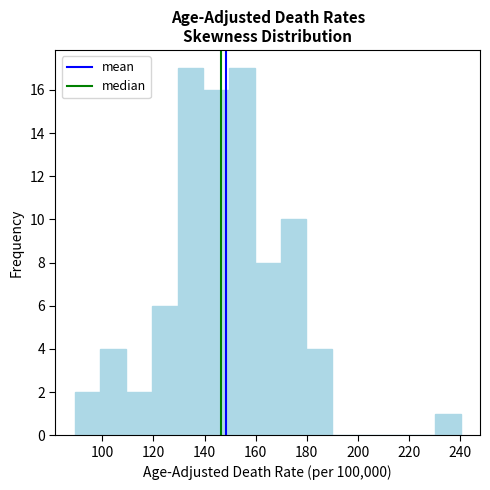

Reading left to right, transcribe this chart: for each bar, give the range it covers on the x-axis and its height. Neither the bar edges nor the heights are printed on the chart, so give them approximately, as read against the axes.

90 to 100: 2
100 to 110: 4
110 to 120: 2
120 to 130: 6
130 to 140: 17
140 to 150: 16
150 to 160: 17
160 to 170: 8
170 to 180: 10
180 to 190: 4
190 to 200: 0
200 to 210: 0
210 to 220: 0
220 to 230: 0
230 to 240: 1